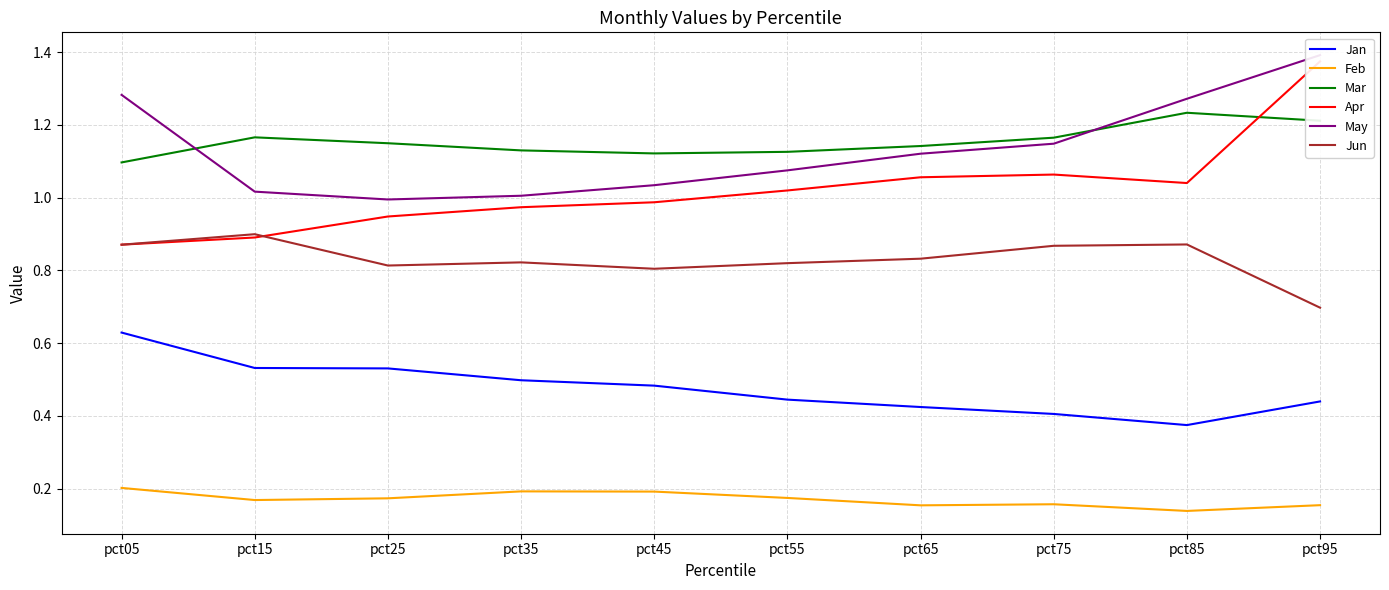

What is the value of the Mar point at the 6th from the left?

1.1